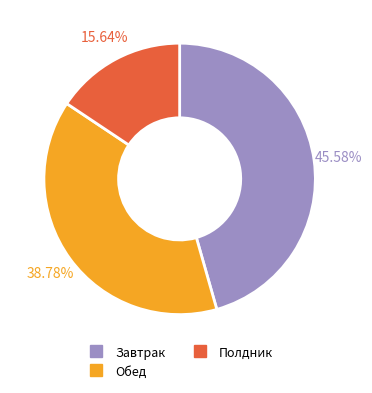

Is there a majority slice in this chart?

No